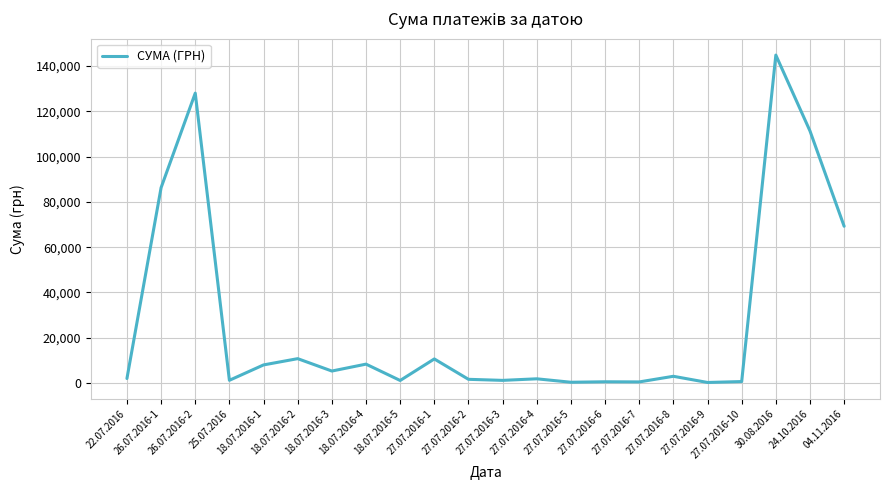

What is the sum of all values?

596986.1